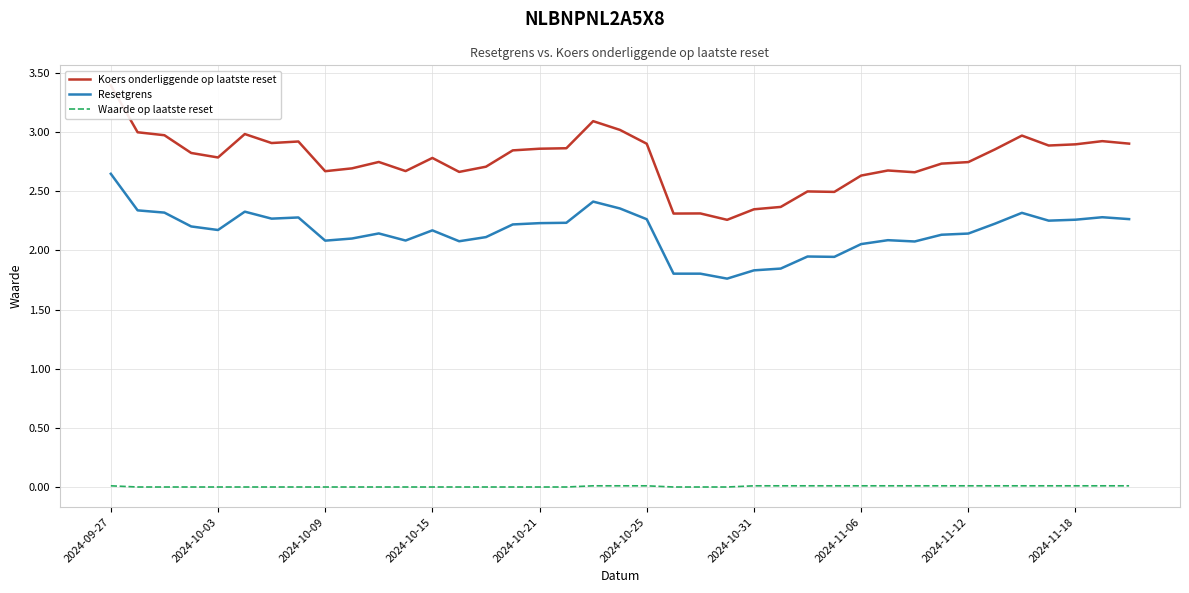

What is the label of the 22nd point from the right?

17